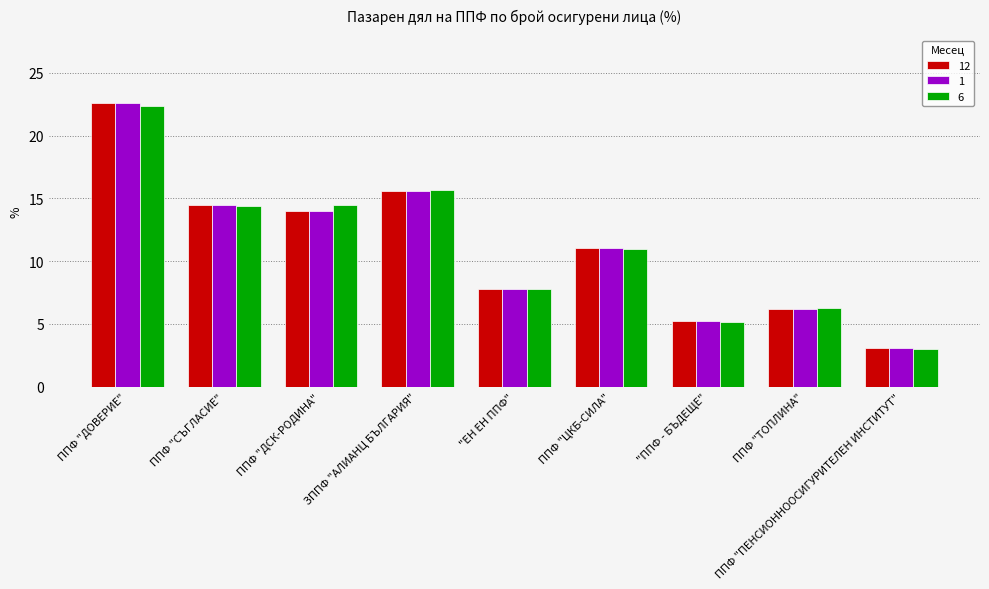

What is the difference between the 6 values at ЗППФ "АЛИАНЦ БЪЛГАРИЯ" and "ЕН ЕН ППФ"?

7.9